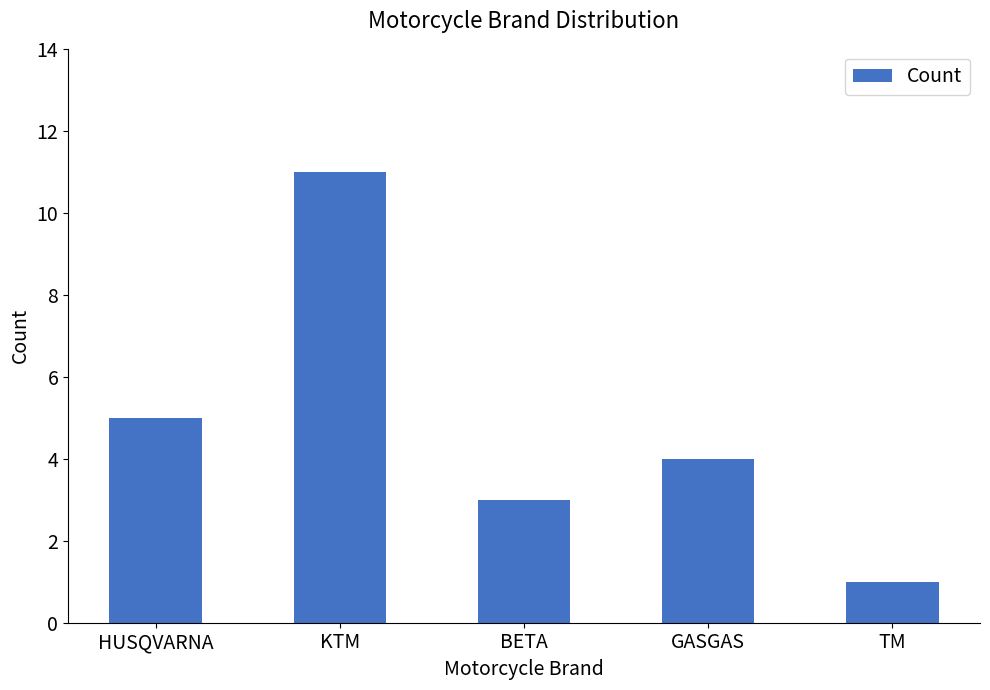

What is the sum of all values?

24